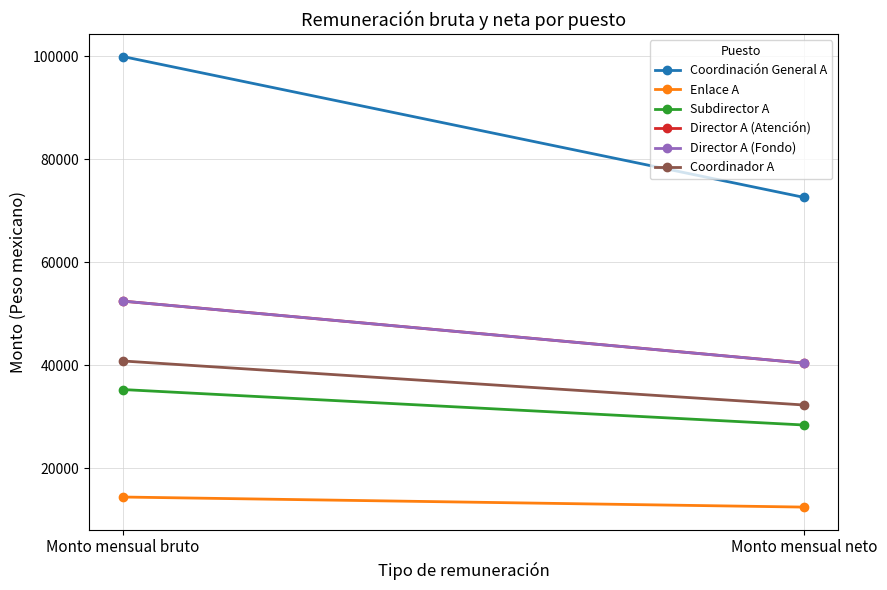

True or false: Coordinación General A has a value of 72574.0 at Monto mensual neto.

True